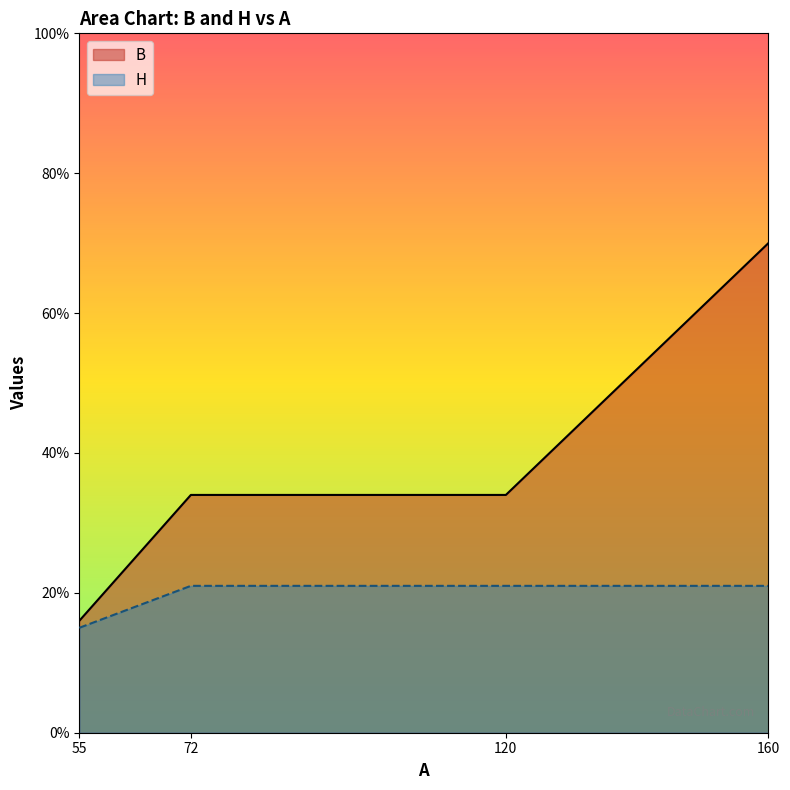

What is the value of the H point at the 2nd from the left?

21